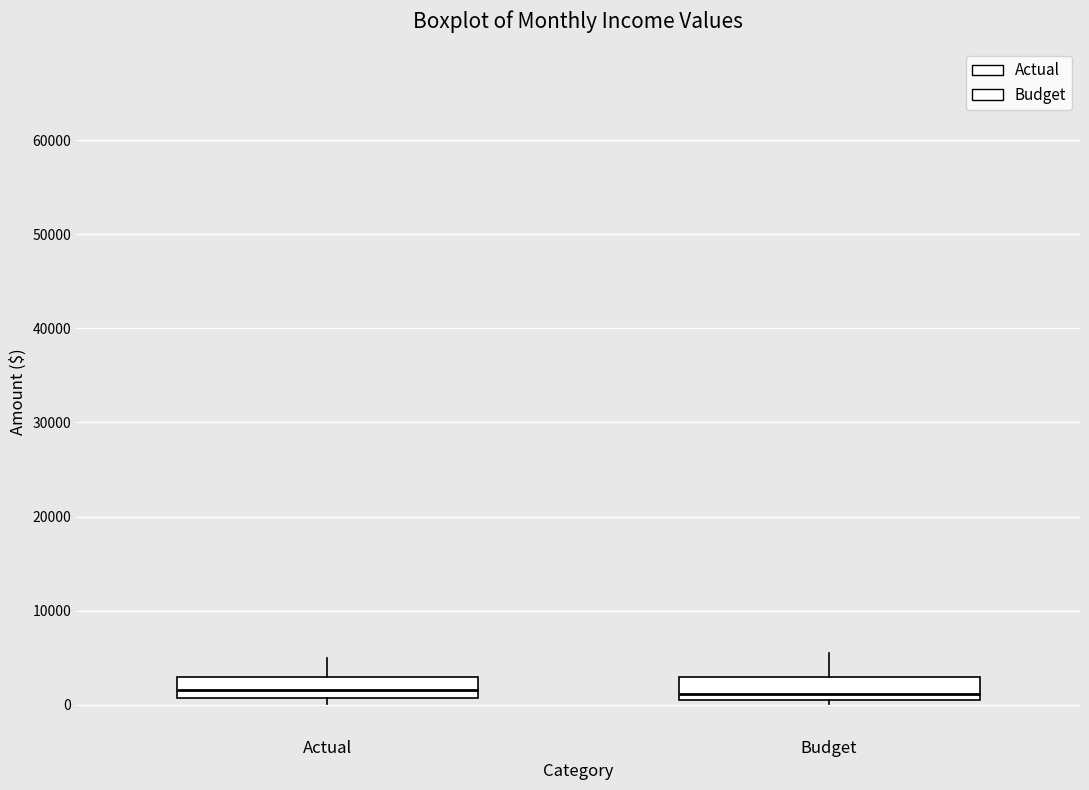

Reading left to right, transcribe this box plot: for each box, give where its median line is, the range the box spans, and where its two whiskers end, as read against the y-axis. The values are not printed on the chart, so give them approximately, as read against the axis.

Actual: median 2000, box 1000 to 3000, whiskers 0 to 5000
Budget: median 1000, box 0 to 3000, whiskers 0 (just below the box's lower edge) to 6000